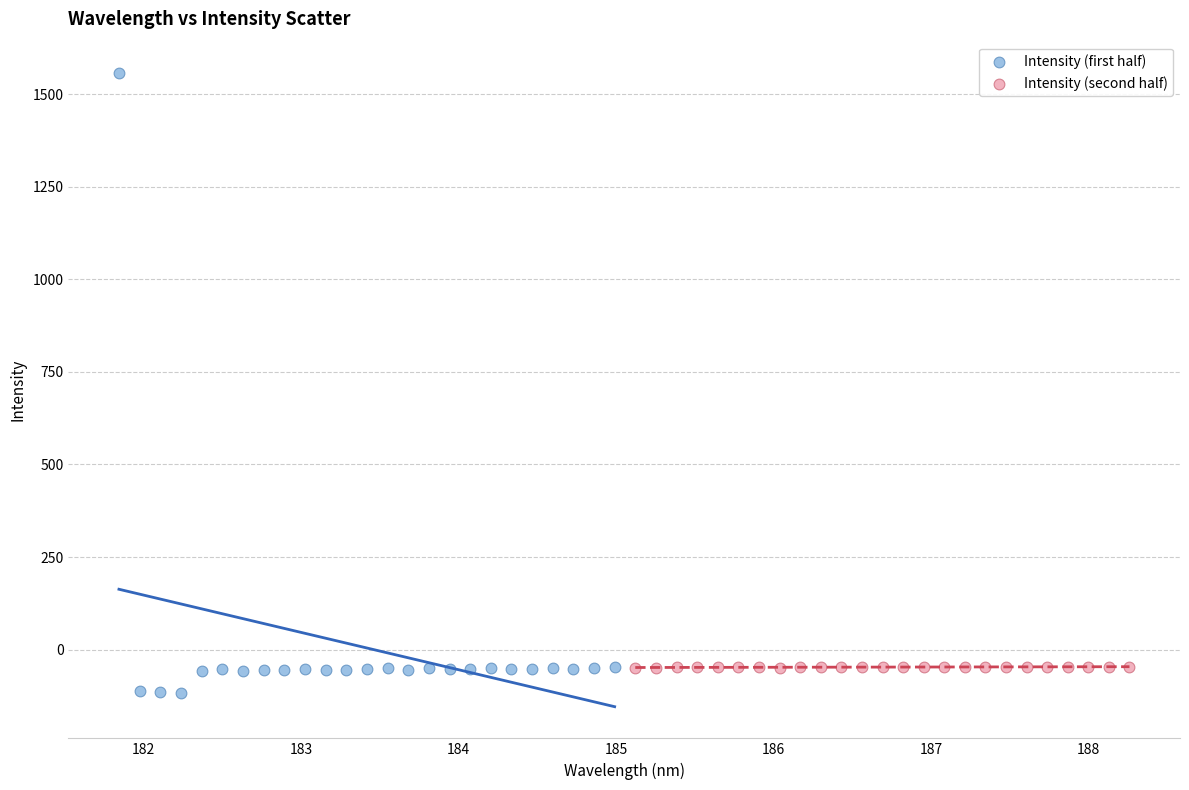

Which series has the largest Y range (max minus min)?

Intensity (first half)